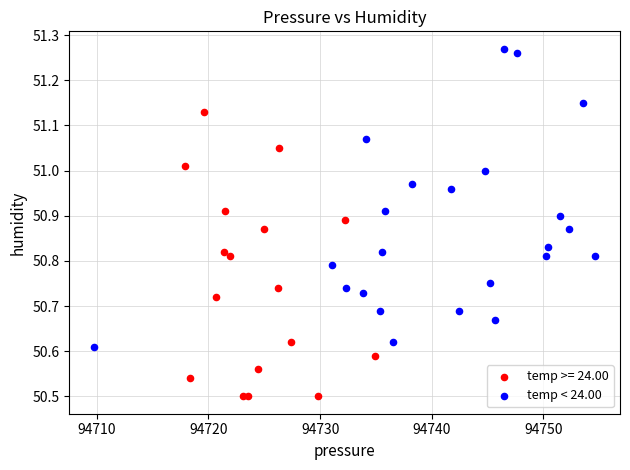

Which series contains the highest Y value?

temp < 24.00